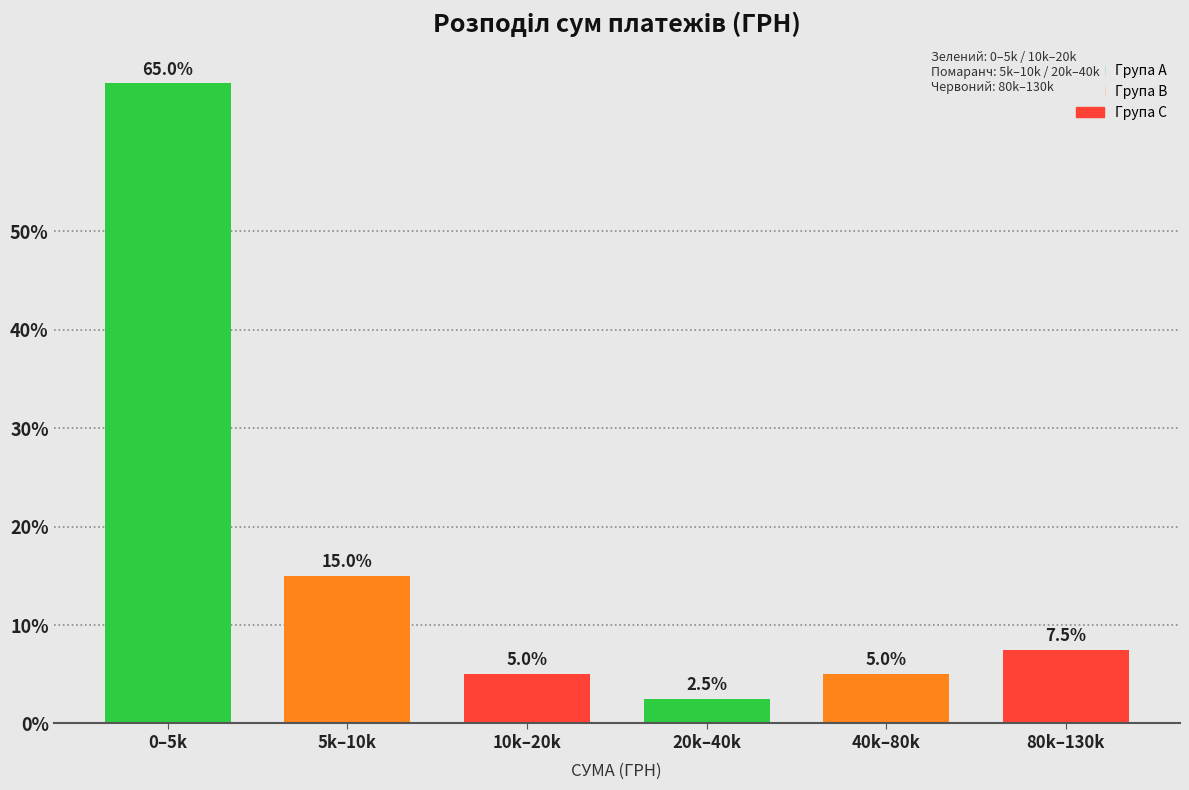

Reading right to left, what are all the values shown in this chart?

80k–130k=7.5	40k–80k=5.0	20k–40k=2.5	10k–20k=5.0	5k–10k=15.0	0–5k=65.0